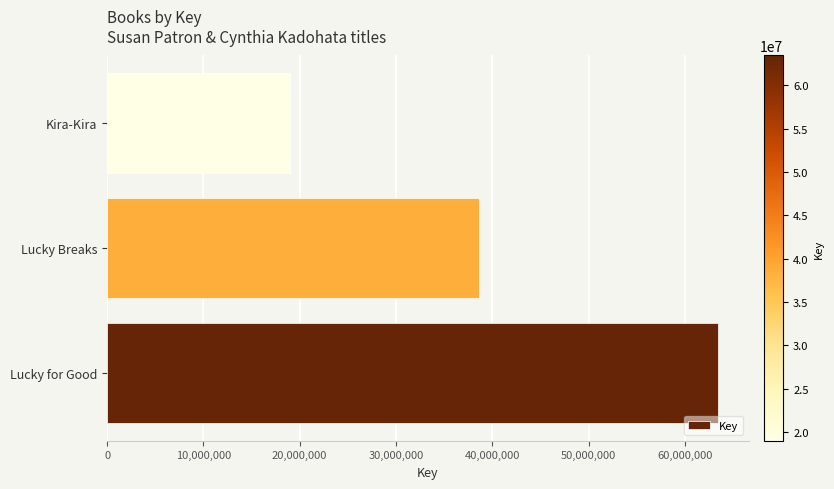

Between Lucky for Good and Kira-Kira, which is larger?

Lucky for Good